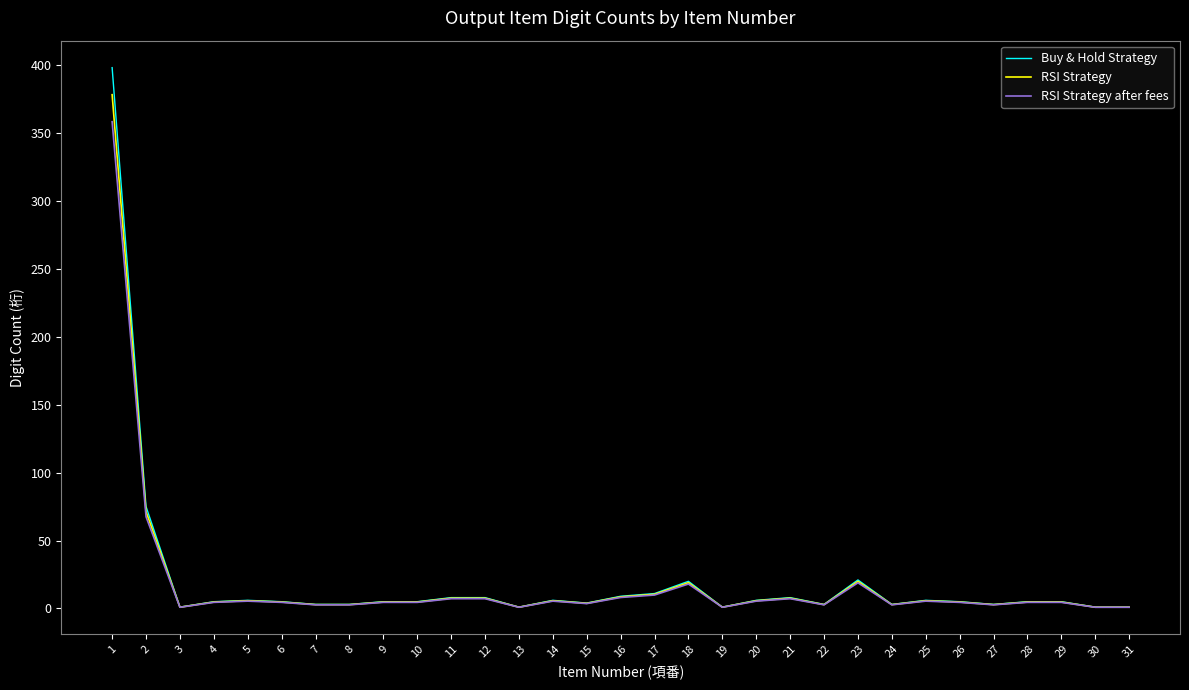

Which series changed the most between 12 and 18?

Buy & Hold Strategy